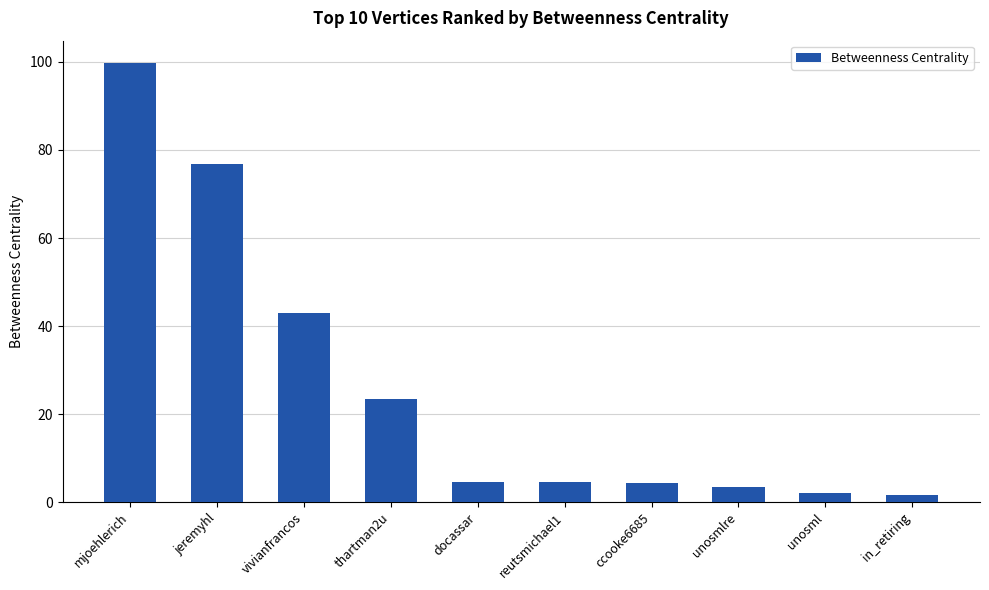

At which label is the value closest to 50?

vivianfrancos